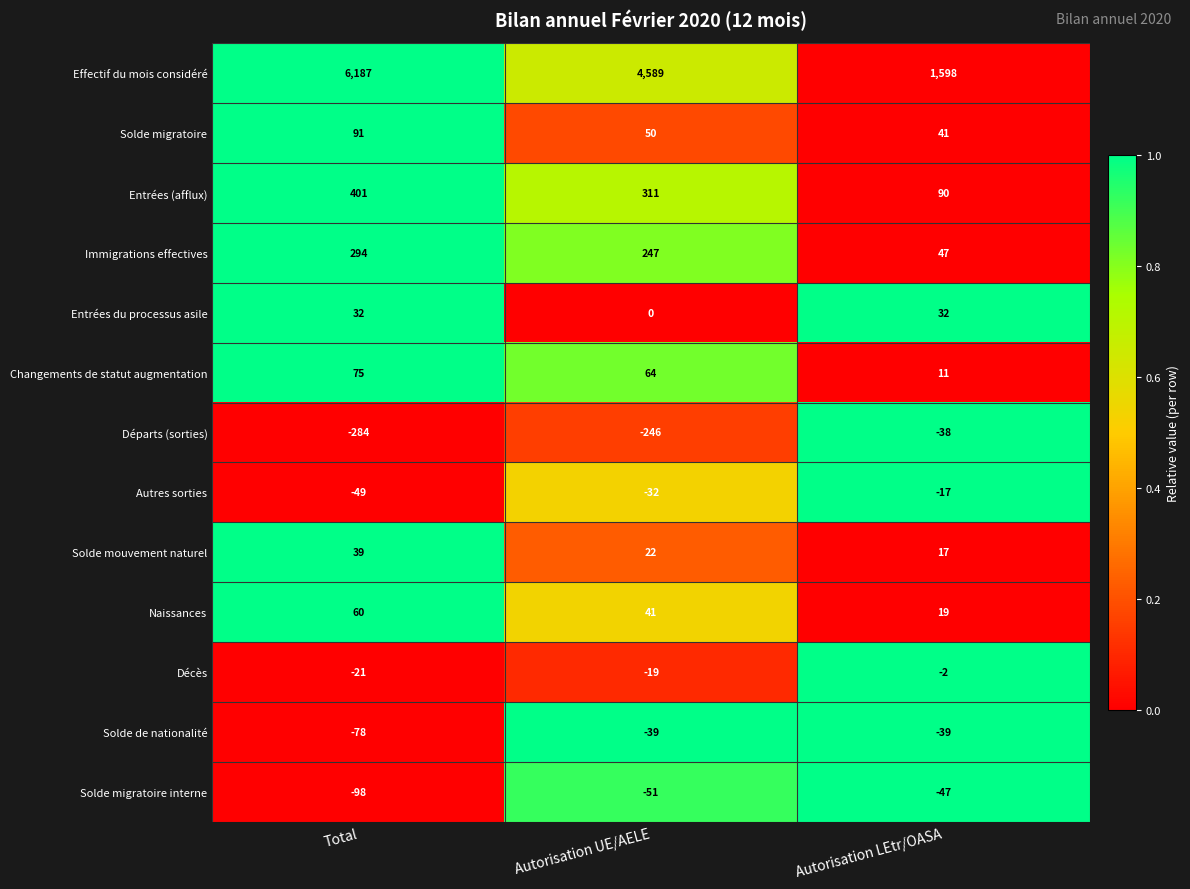

Between Total and Autorisation UE/AELE, which series saw the biggest shift?

Effectif du mois considéré